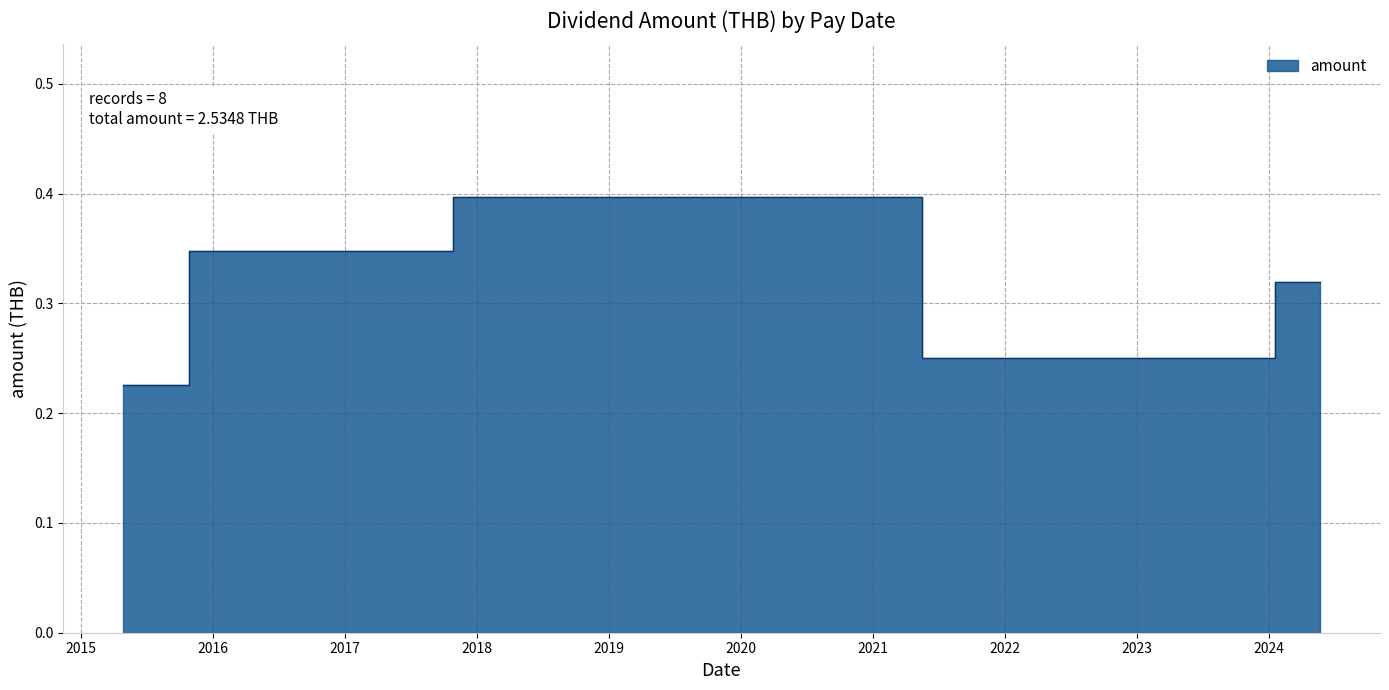

What is the difference between the maximum and minimum values?

0.2